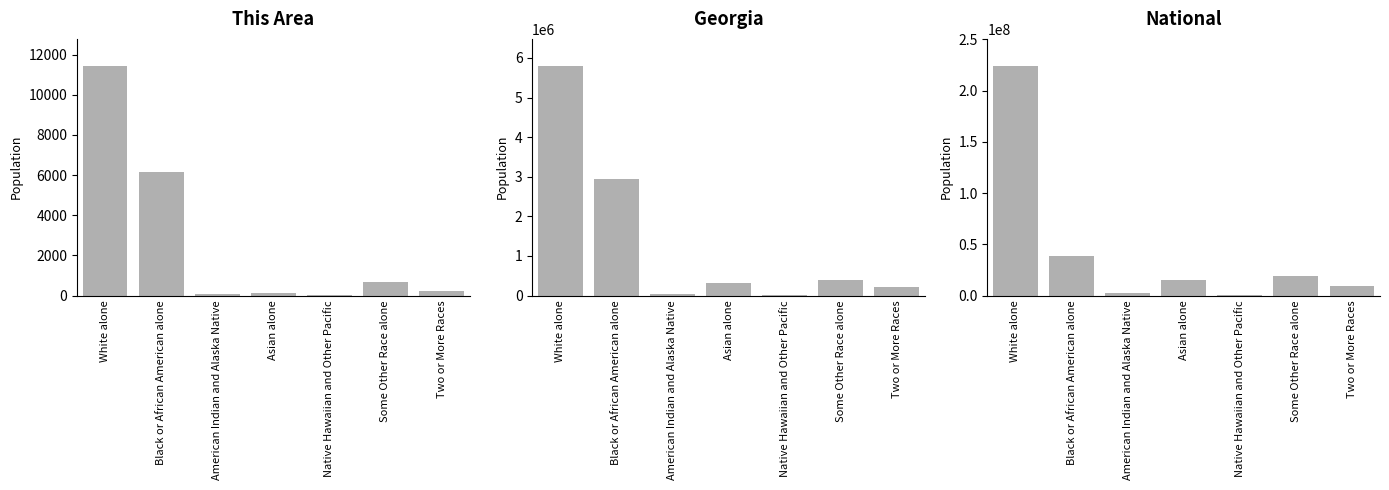

What is the label of the 5th bar from the right?

American Indian and Alaska Native